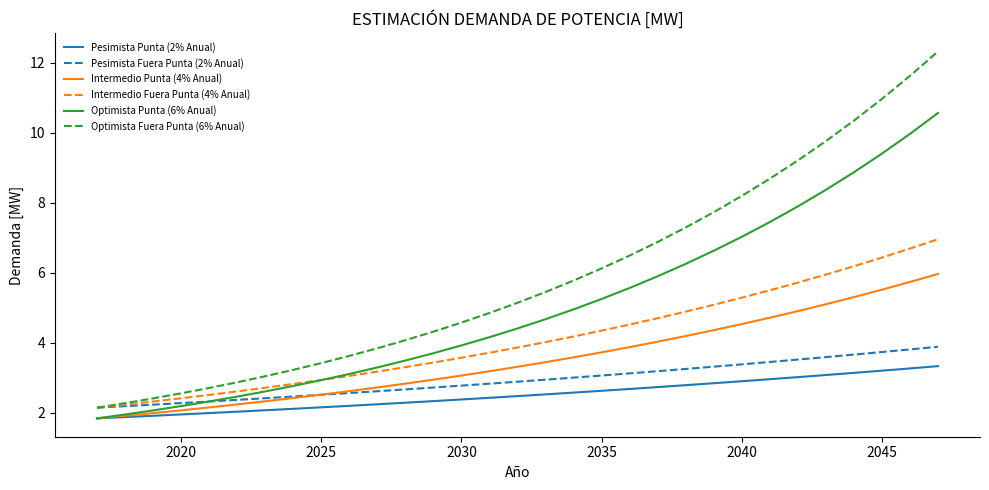

Which series has the largest total across all categories?

Optimista Fuera Punta (6% Anual)